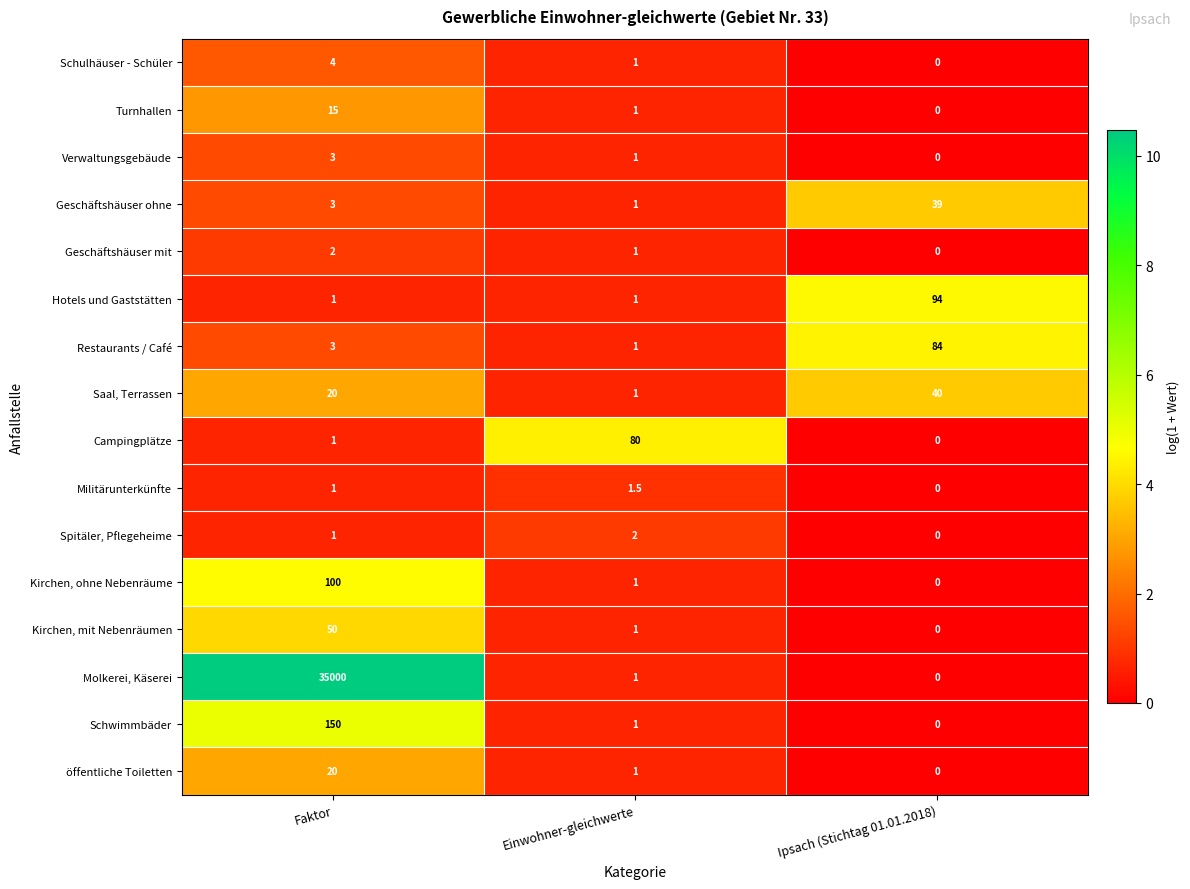

Which category has the highest value in the Schwimmbäder series?

Faktor